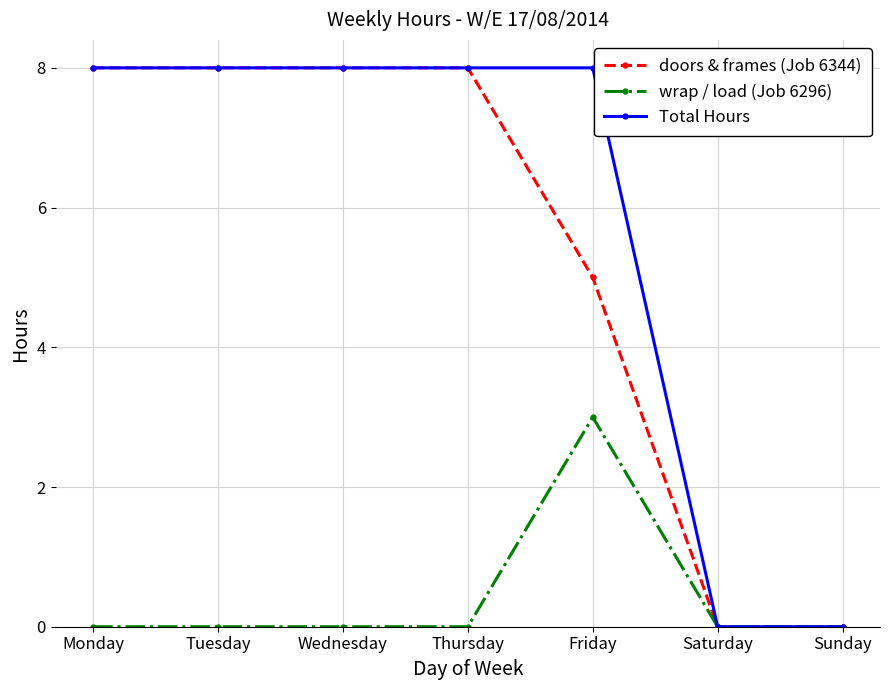

True or false: Total Hours has a value of 11 at Wednesday.

False